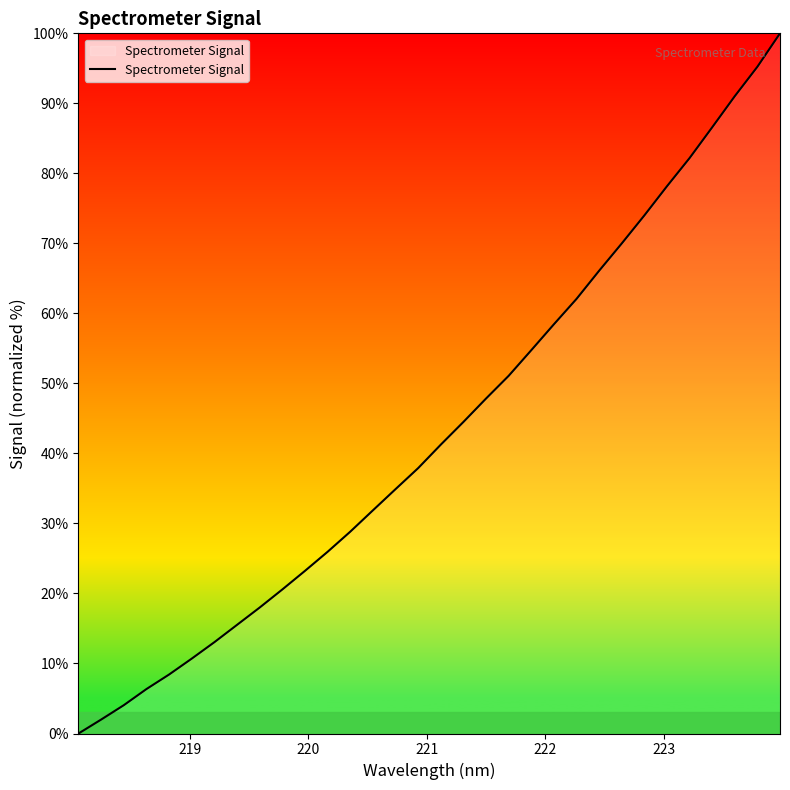

What is the value of the 6th point from the left?

10.7